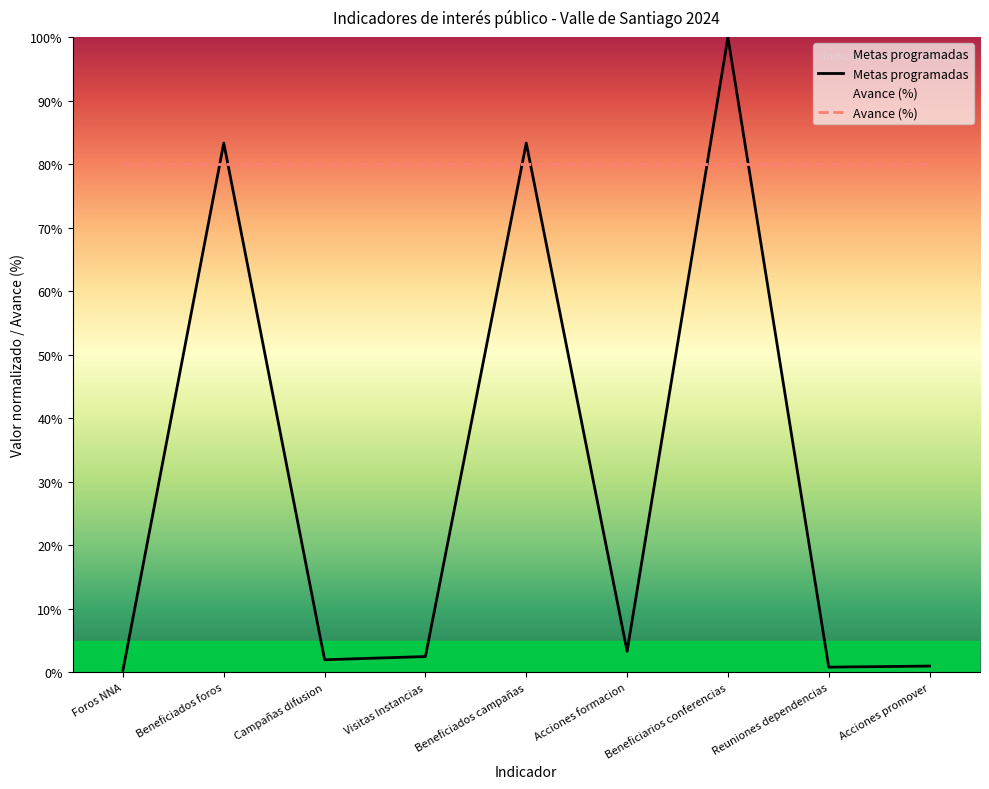

Reading left to right, transcribe all the data shown in this chart.

Metas programadas: 0.3	83.3	2.0	2.5	83.3	3.3	100.0	0.8	1.0
Avance (%): 80.0	80.0	80.0	80.0	80.0	80.0	80.0	80.0	80.0